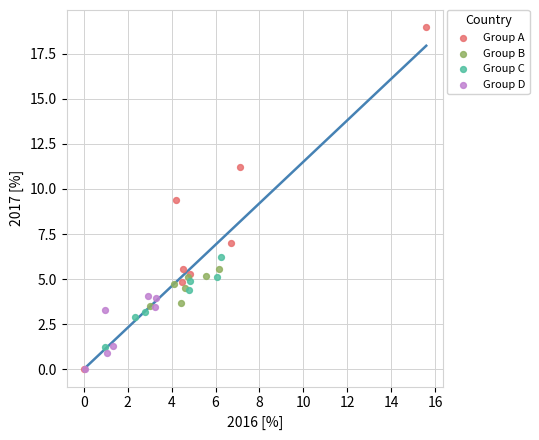

Which series has the widest spread of Y values?

Group A